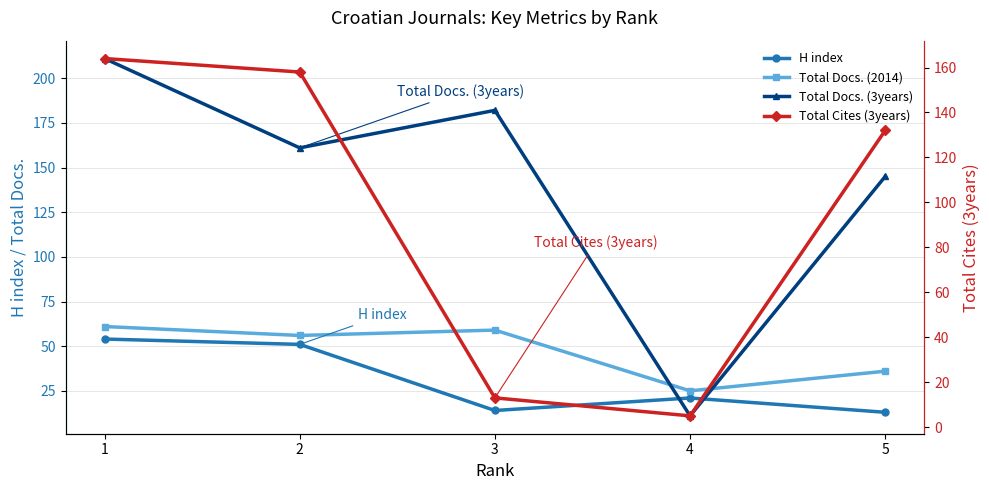

Is it true that Total Docs. (2014) equals 28 at 1?

False